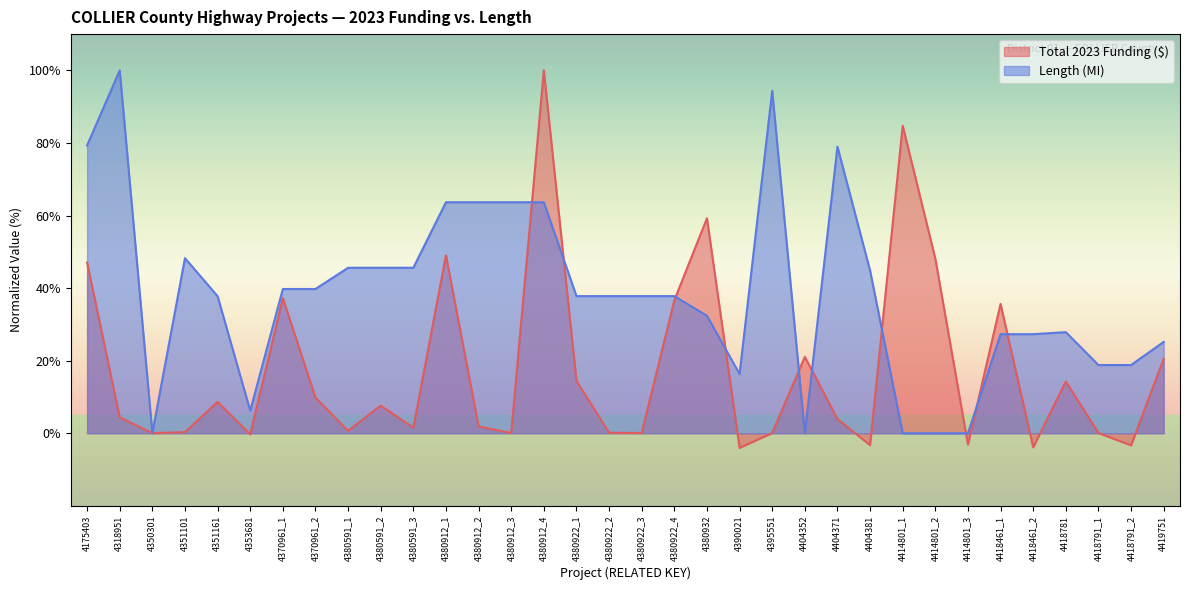

Which series has the widest spread of values?

Total 2023 Funding ($)